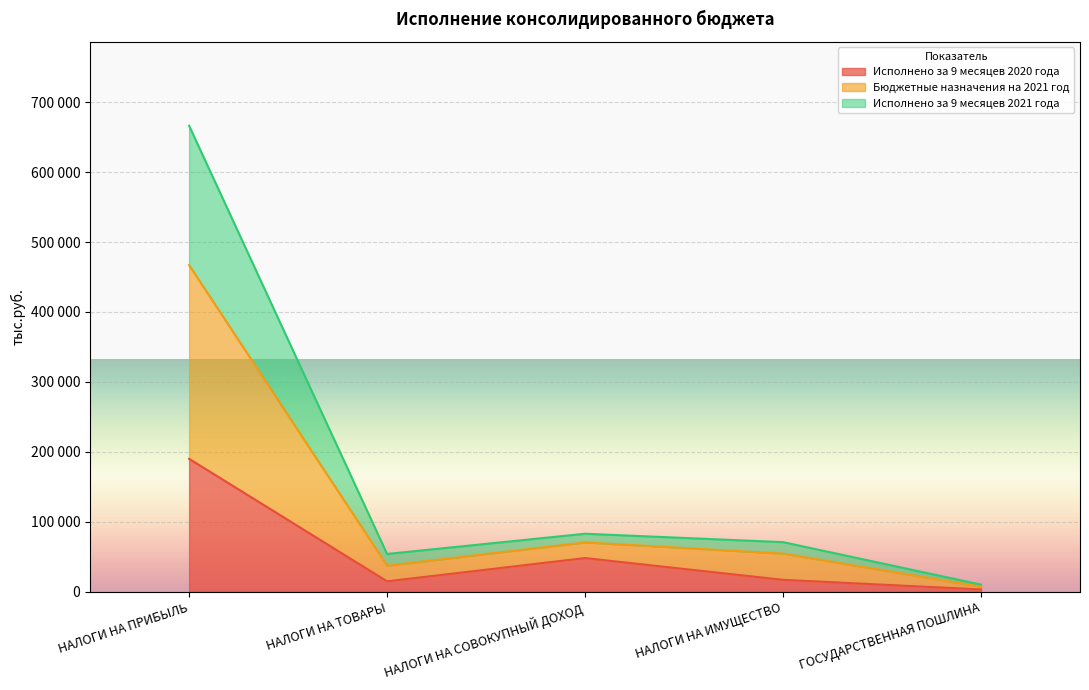

True or false: Бюджетные назначения на 2021 год and Исполнено за 9 месяцев 2020 года cross at least once.

False